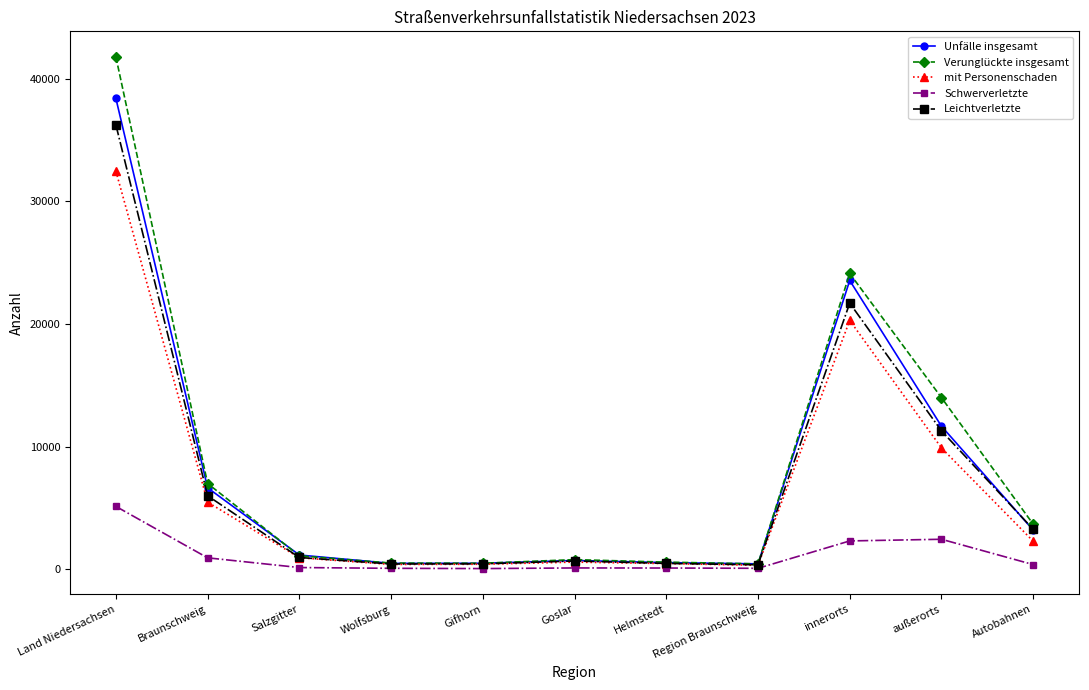

What is the value of the Unfälle insgesamt point at the 11th from the left?

3190